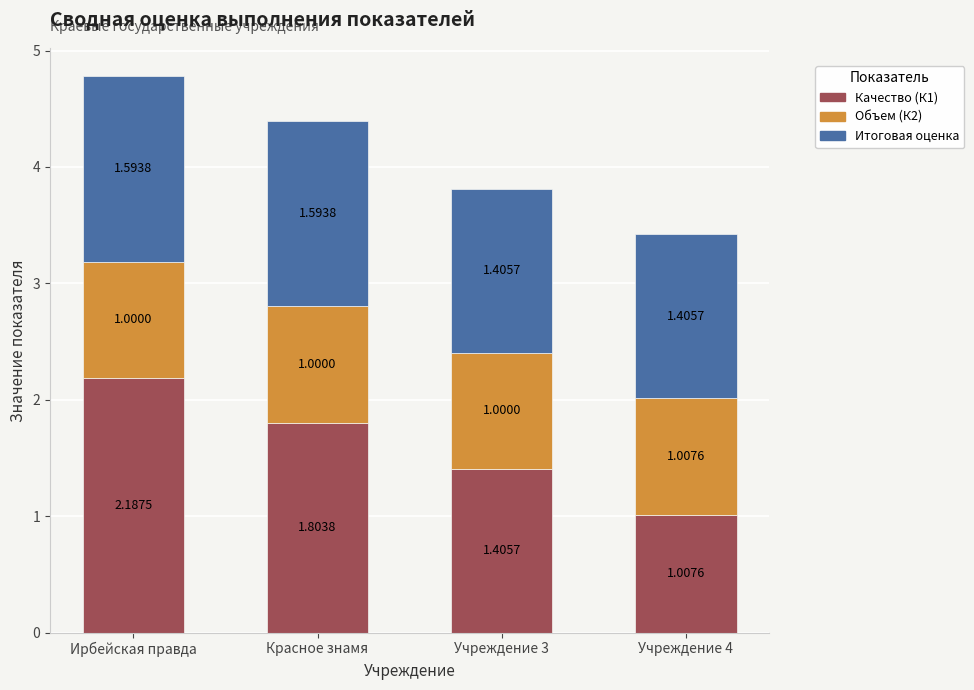

How many bars are there in total?

4